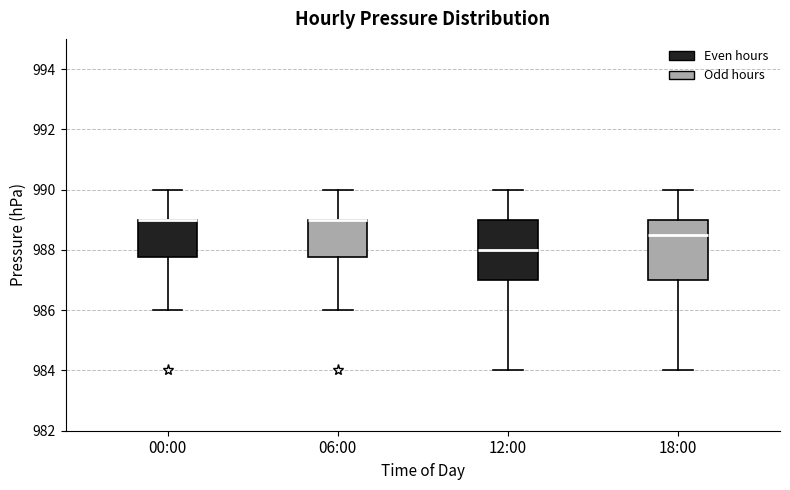

Reading left to right, transcribe this box plot: for each box, give where its median line is, the range the box spans, and where its two whiskers end, as read against the y-axis. The values are not printed on the chart, so give them approximately, as read against the axis.

00:00: median 989.0 (drawn on the box's upper edge), box 987.8 to 989.0, whiskers 986.0 to 990.0
06:00: median 989.0 (drawn on the box's upper edge), box 987.8 to 989.0, whiskers 986.0 to 990.0
12:00: median 988.0, box 987.0 to 989.0, whiskers 984.0 to 990.0
18:00: median 988.6, box 987.0 to 989.0, whiskers 984.0 to 990.0